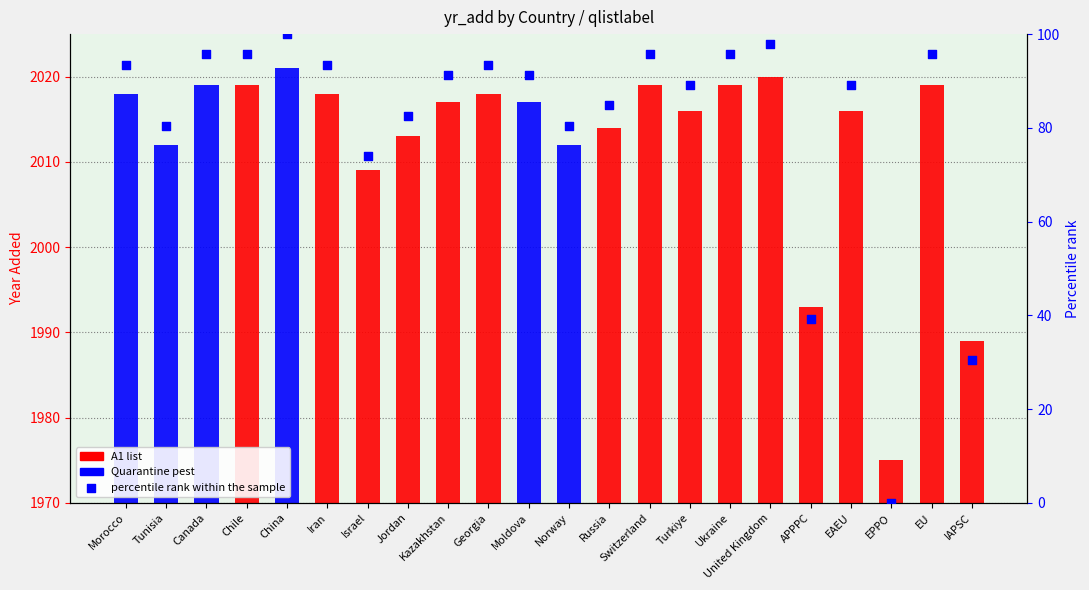

What is the ratio of the value at Ukraine to the value at Turkiye?

1.1